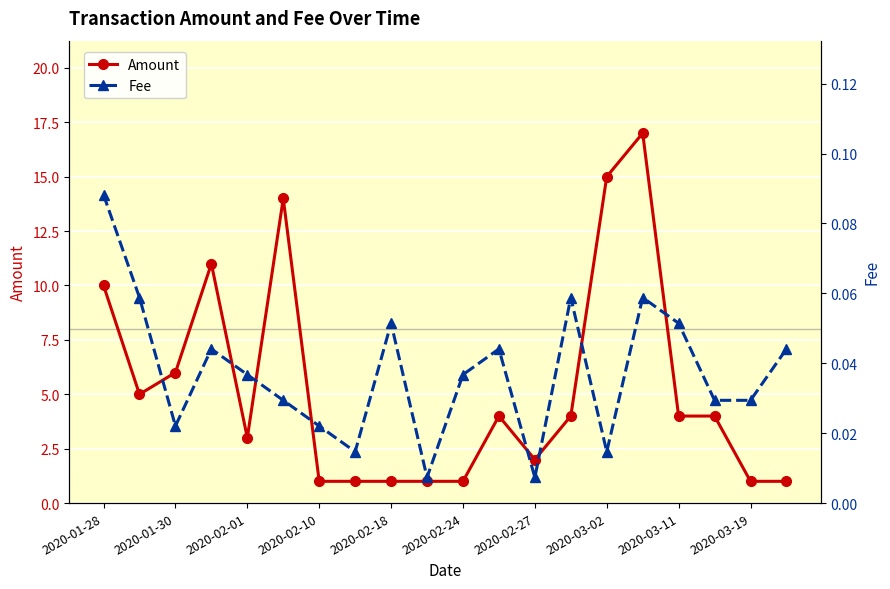

True or false: Amount has a value of 4.1 at 2020-01-28.

False